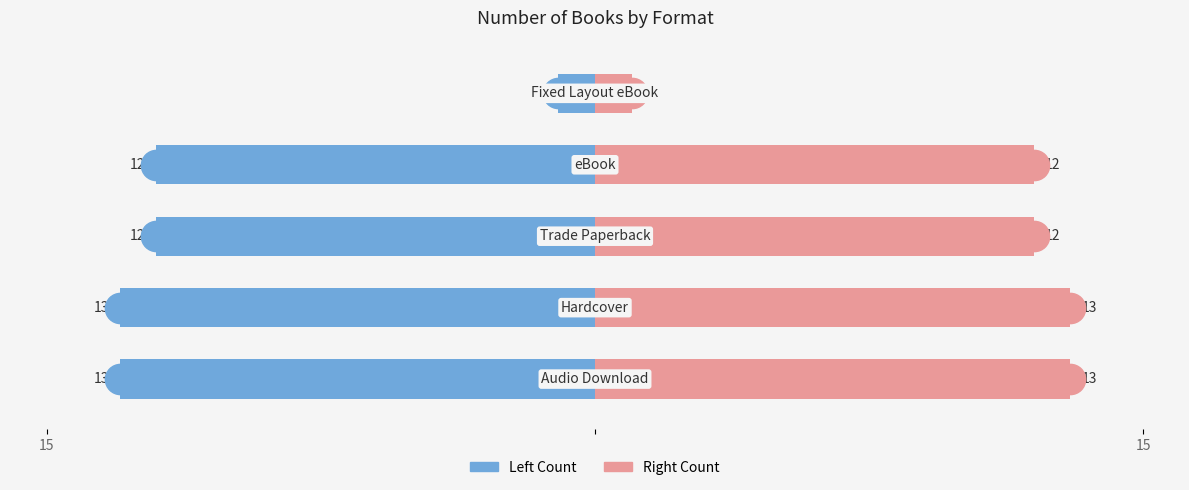

How many distinct data groups are displayed?

2